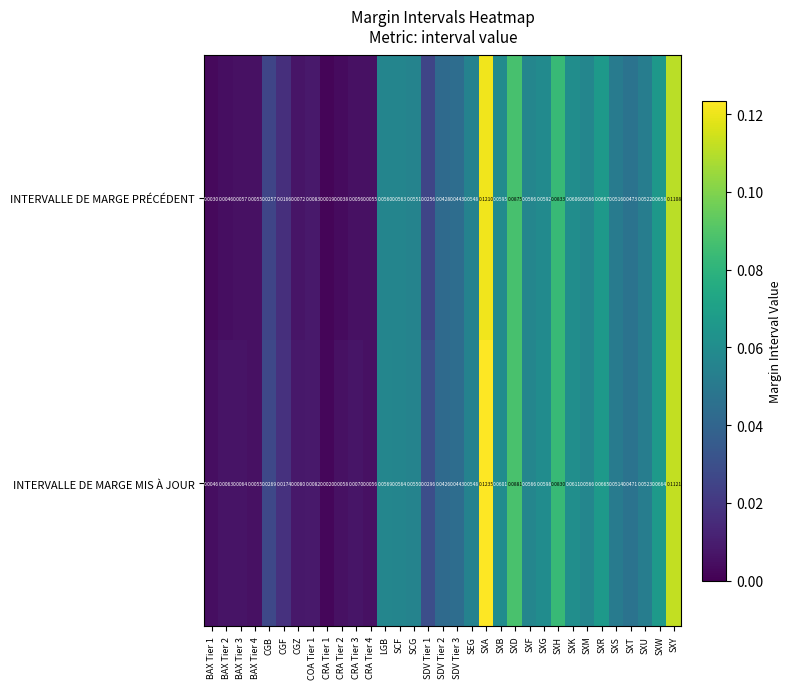

At how many categories does at least one series exceed 0?

33